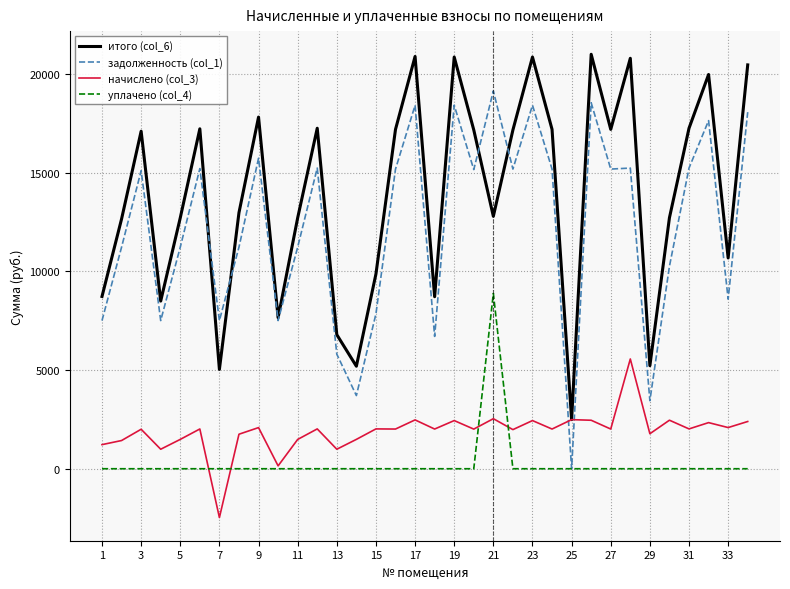

True or false: уплачено (col_4) and итого (col_6) intersect in this chart.

False